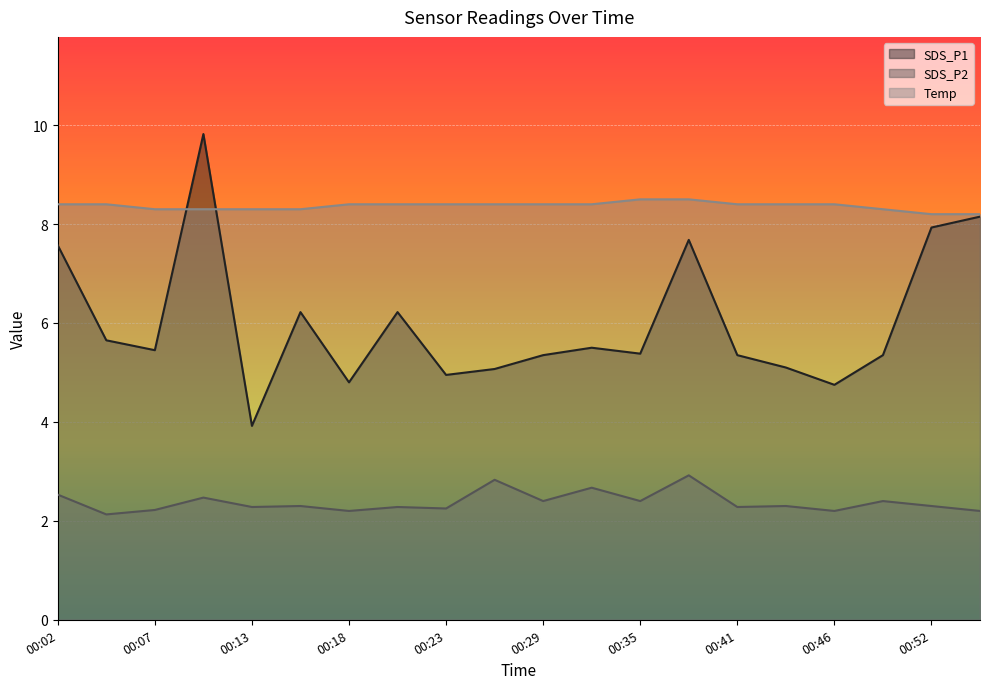

True or false: SDS_P1 and SDS_P2 intersect in this chart.

False